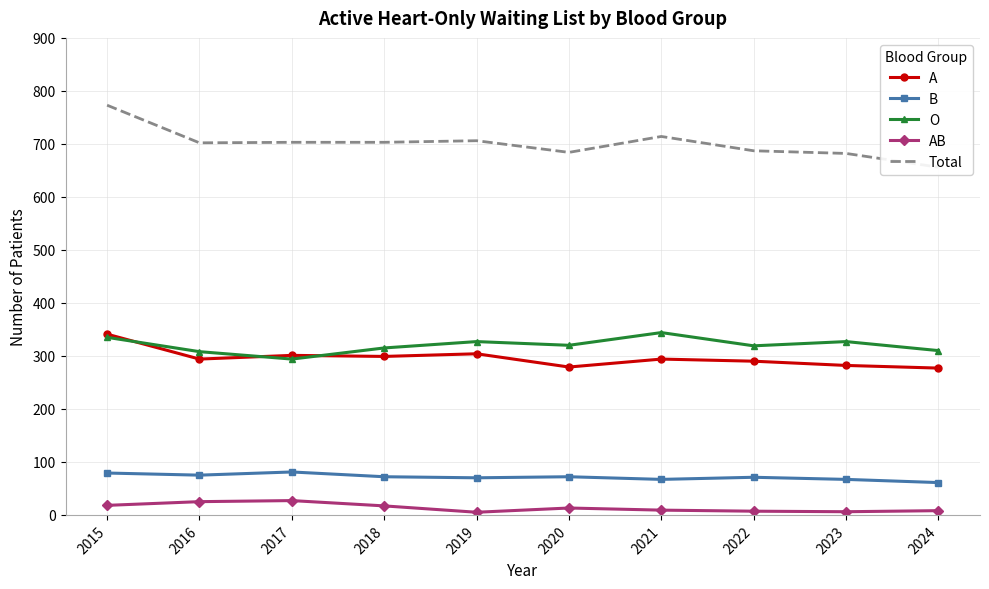

Where is the first local maximum for O?

2019